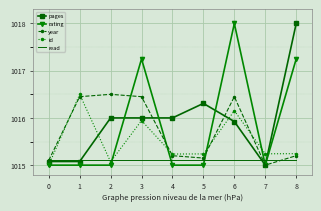

Between which two adjacent categories do read and rating first intersect?

2 and 3